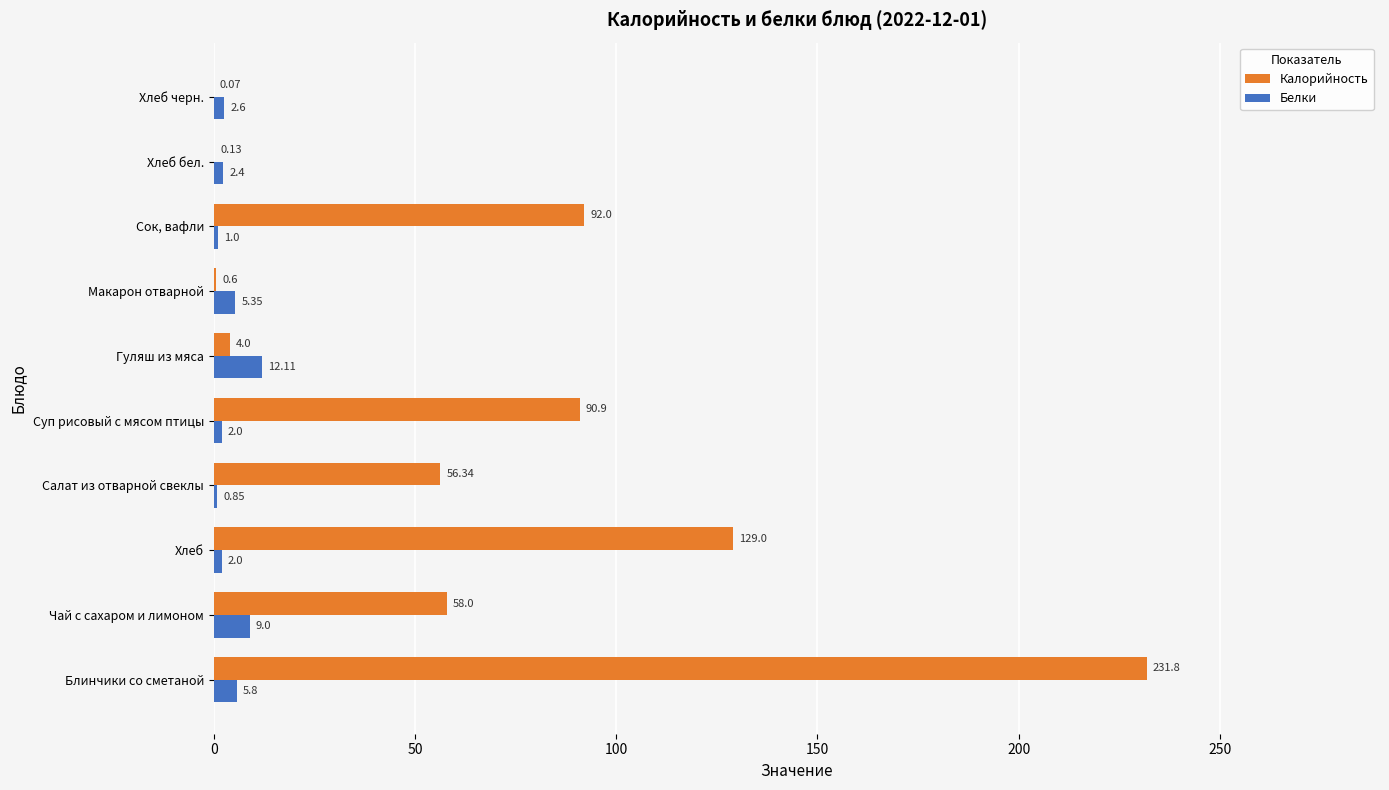

At which label is Белки closest to 6?

Блинчики со сметаной